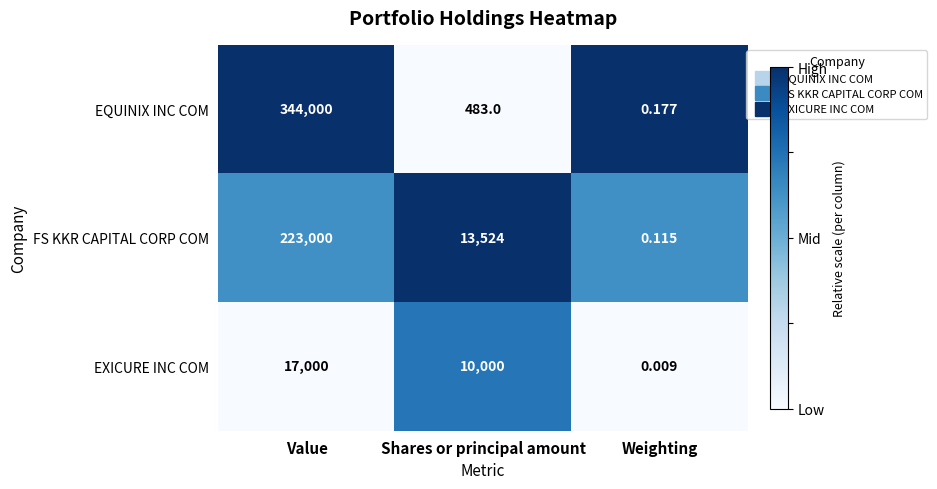

Where does the EXICURE INC COM series first go above 10000?

Value